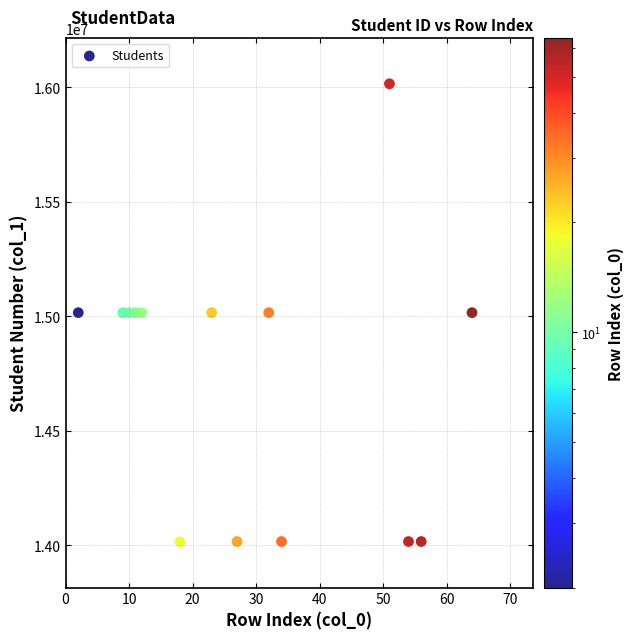

What is the range of Y values (max minus min)?

2001007